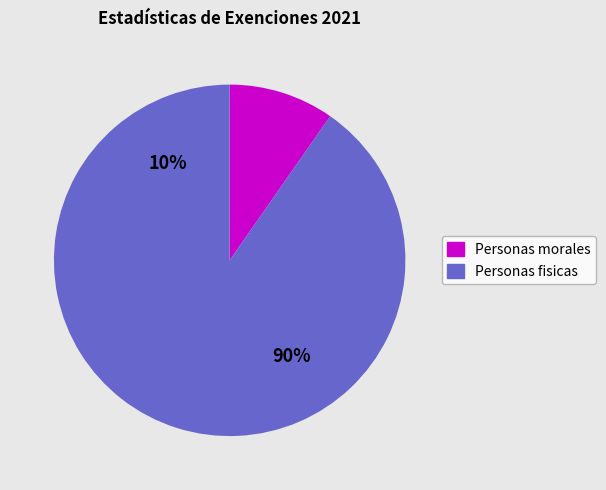

Is Junio the majority of the pie?

No